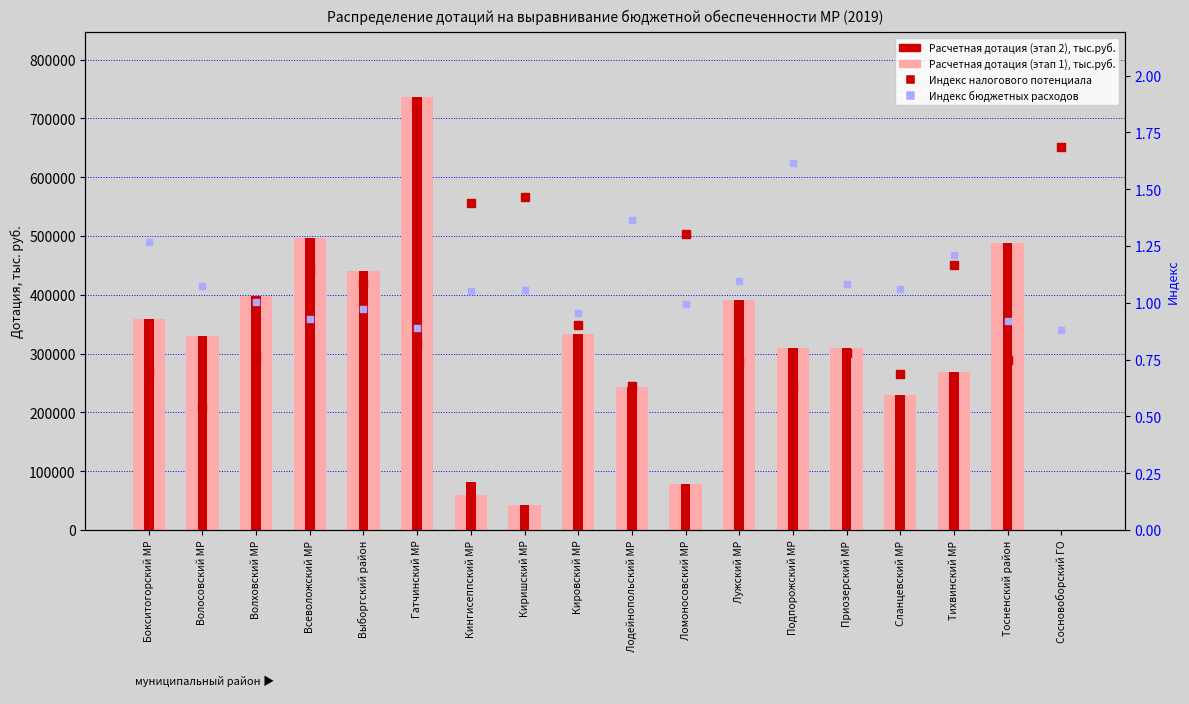

Which series contains the highest Y value?

Расчетная дотация (этап 1), тыс.руб.